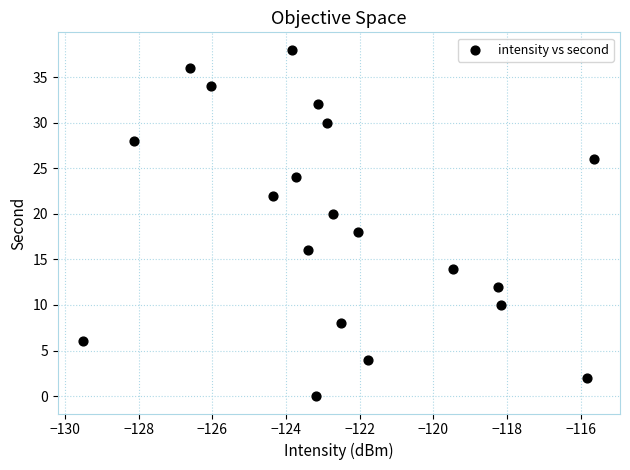

What is the range of Y values (max minus min)?

38